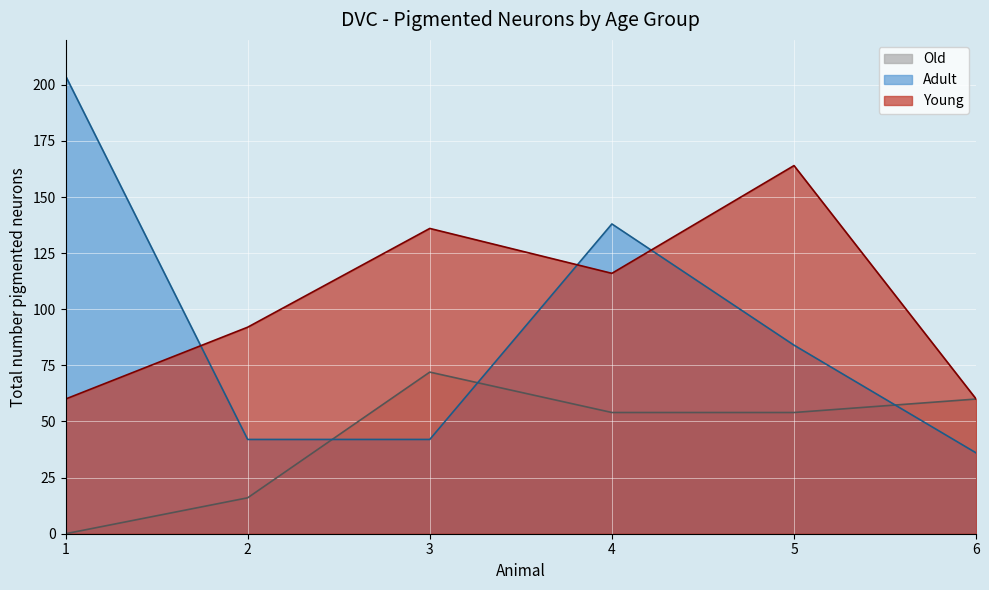

Which series has the largest total across all categories?

Young